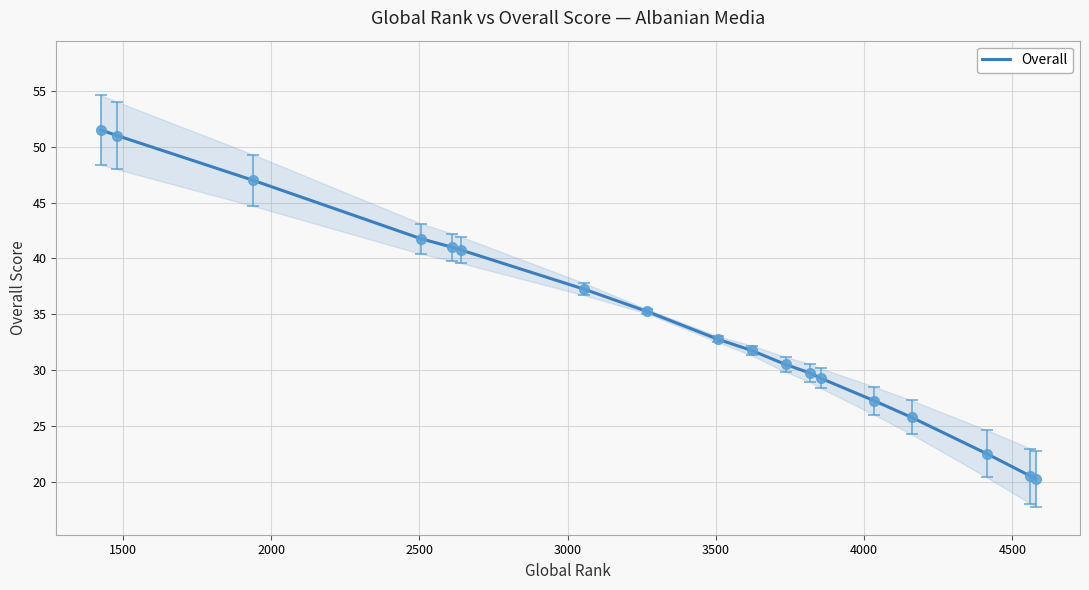

What is the value of the 14th point from the left?

27.2